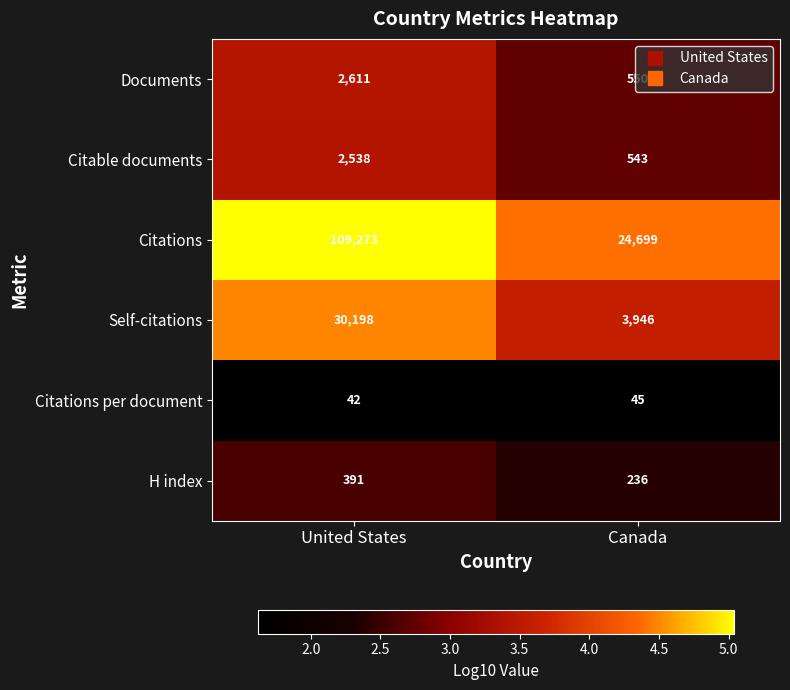

What is the total value across all series at United States?

145053